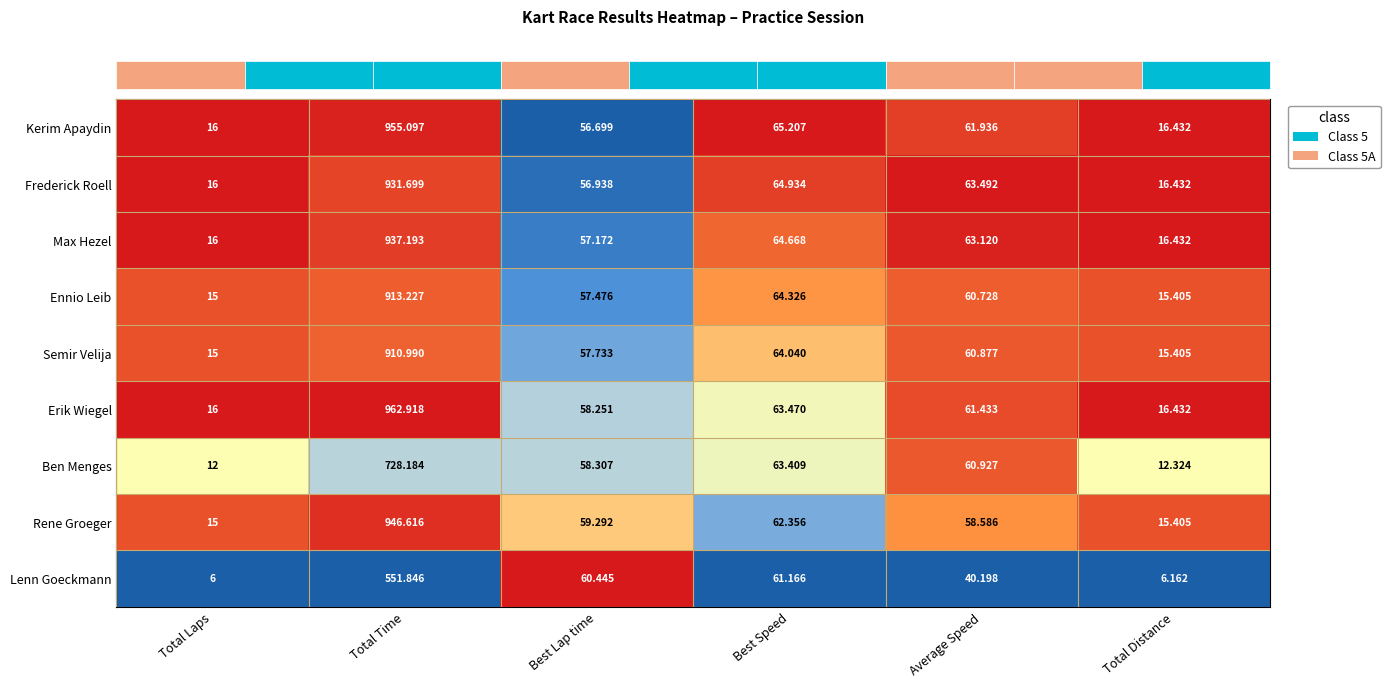

At which category does the chart reach its peak across all series?

Total Time